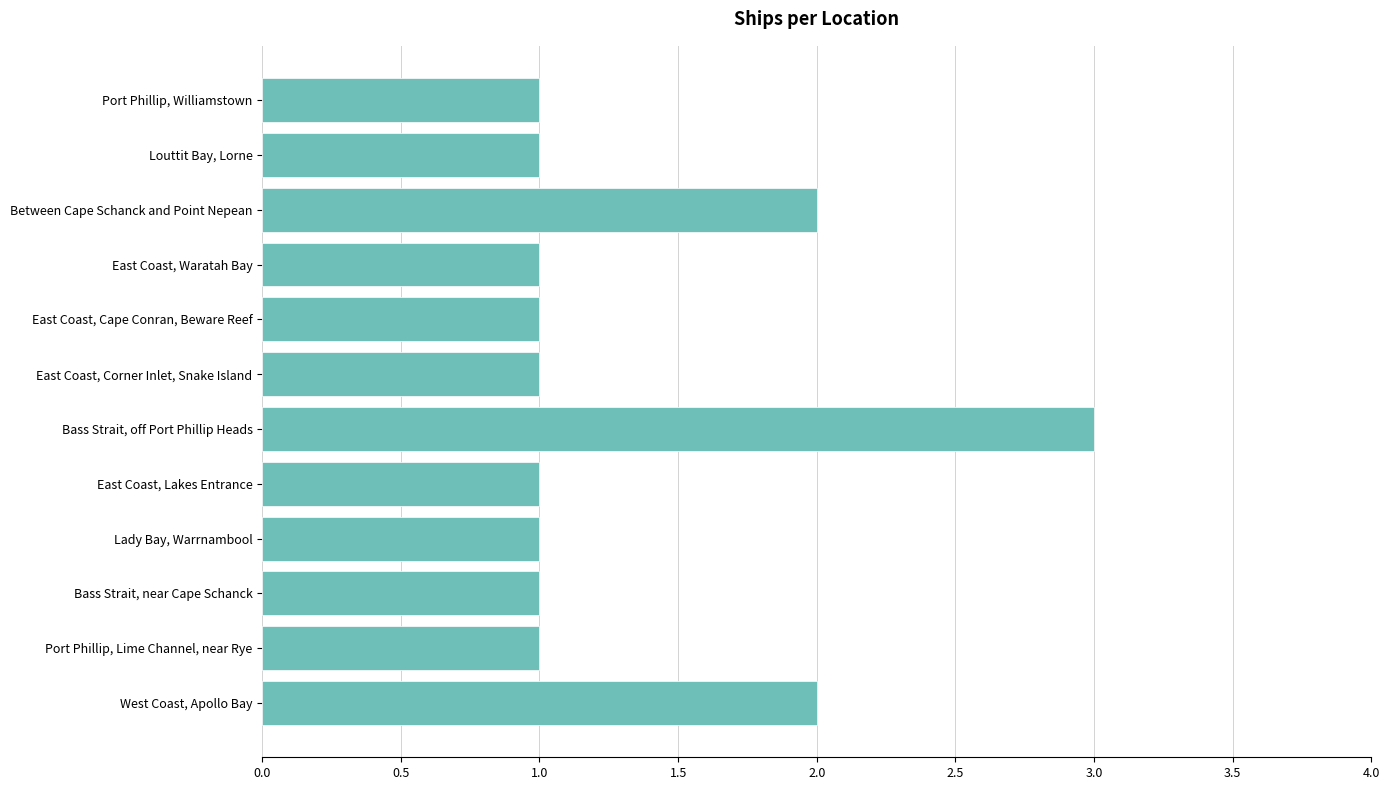

Count the values in the range 1 to 2.

11